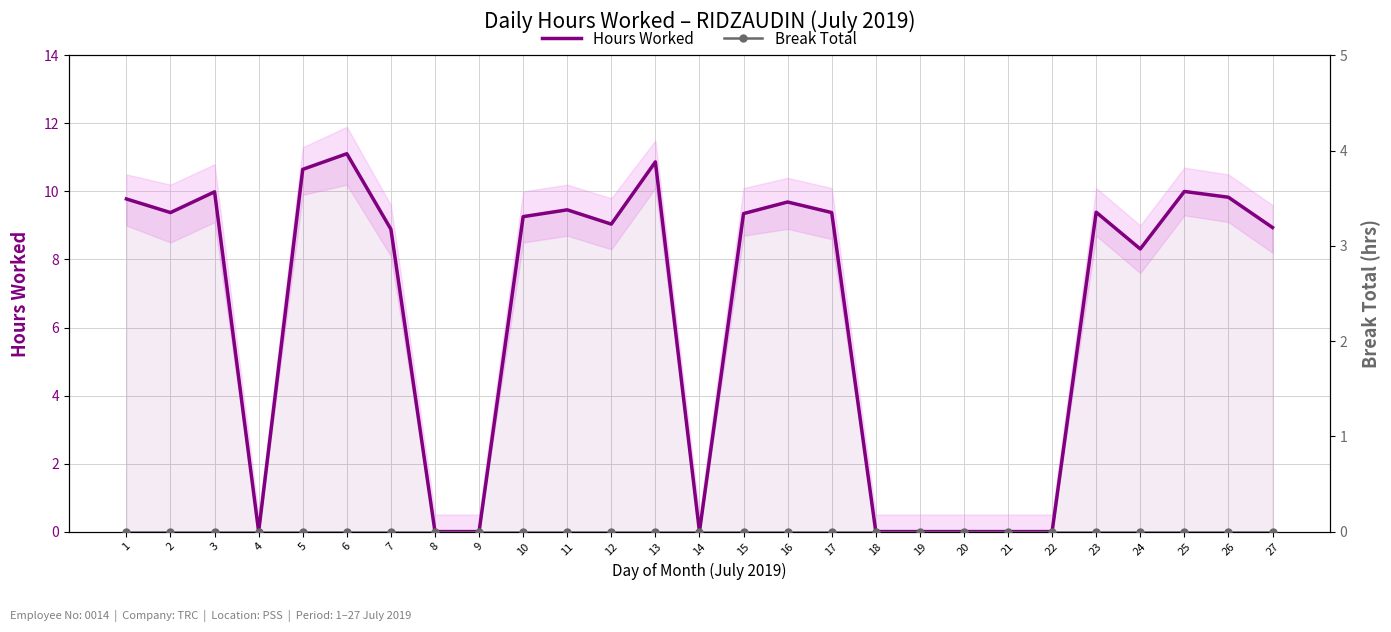

True or false: Break Total has more than 2 points higher than both neighbors.

False